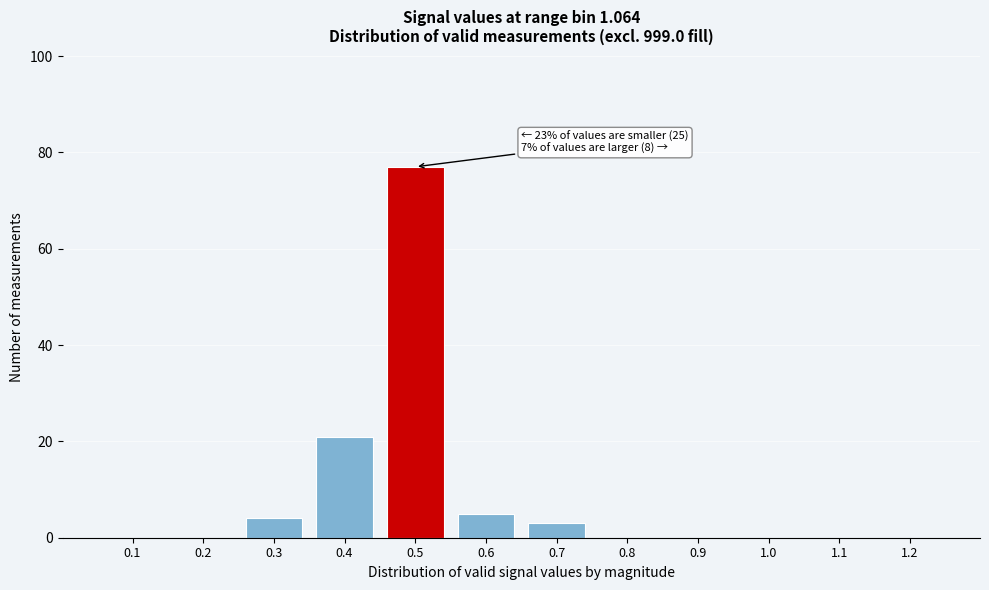

Reading right to left, extract all data points from this chart.

1.2=0	1.1=0	1.0=0	0.9=0	0.8=0	0.7=3	0.6=5	0.5=77	0.4=21	0.3=4	0.2=0	0.1=0